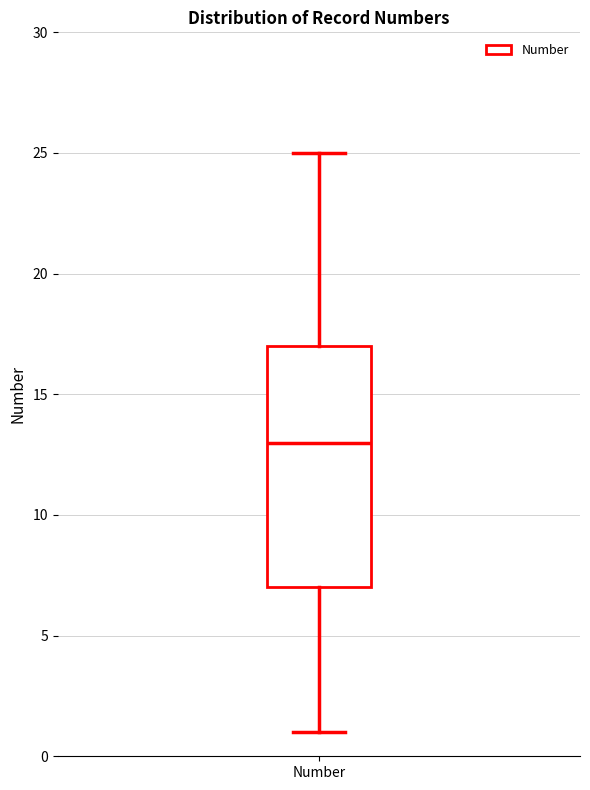

Read this box plot against the y-axis: the position of the median line, the range covered by the box, and the ends of both whiskers. The values are not printed on the chart, so give them approximately, as read against the axis.

median 13, box 7 to 17, whiskers 1 to 25